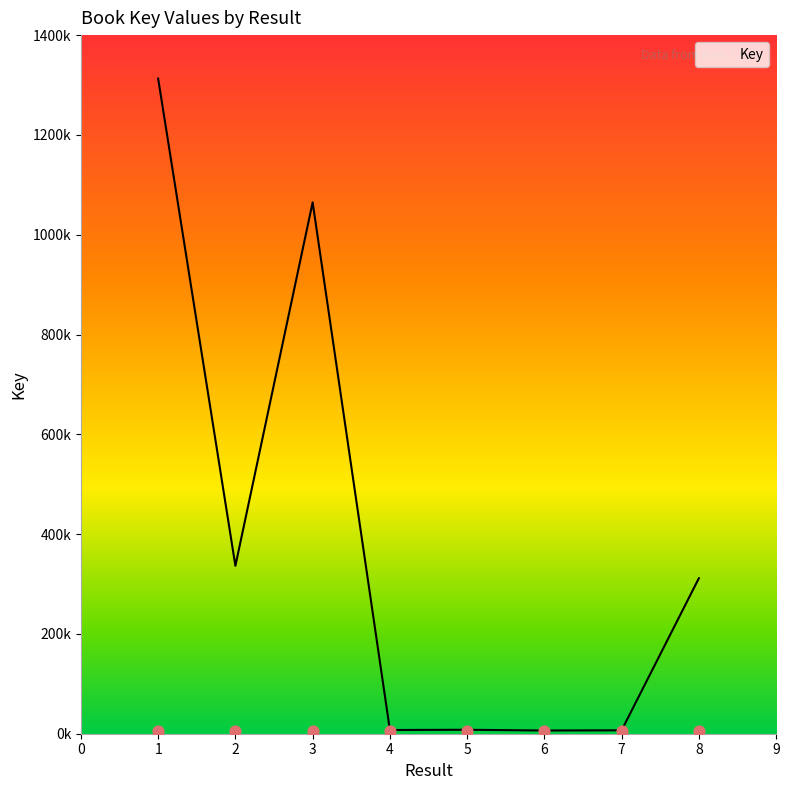

What is the ratio of the value at 7 to the value at 5?

0.9